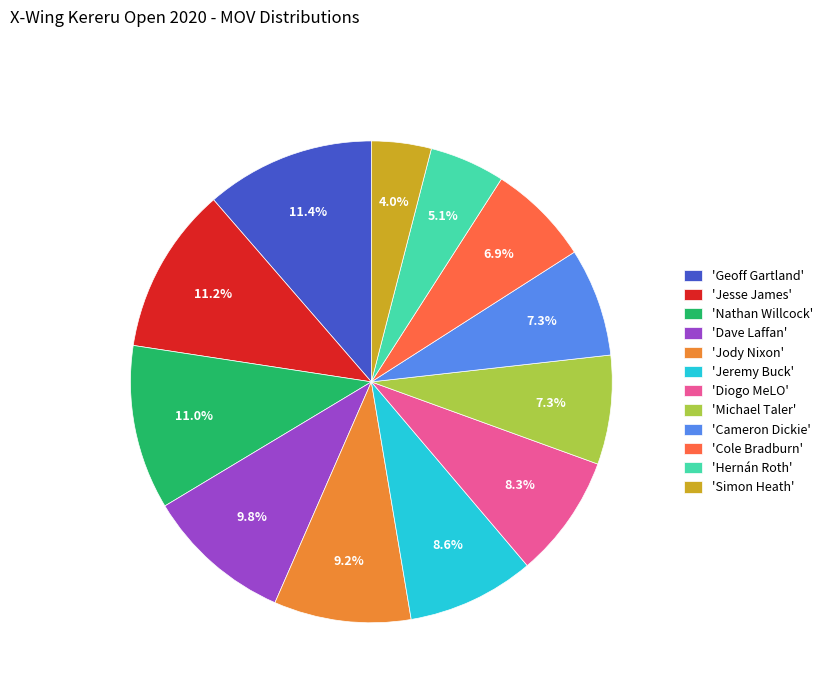

How many slices are in this pie chart?

12